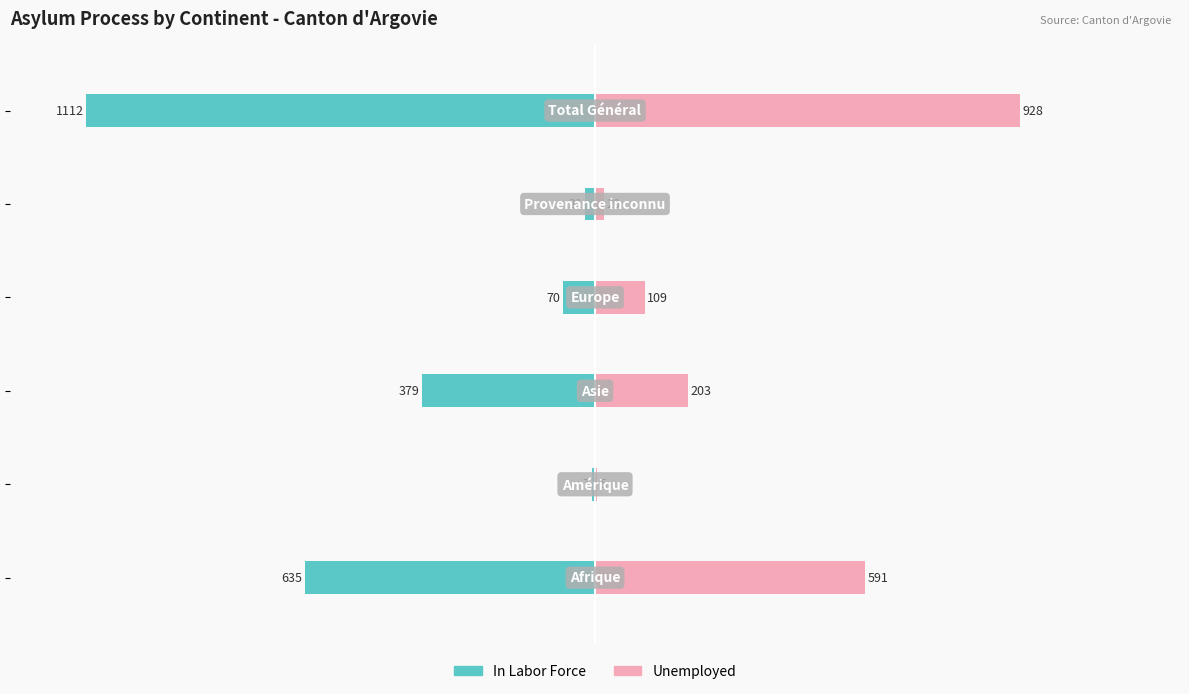

Reading left to right, transcribe all the data shown in this chart.

In Labor Force: −150=-57.1	−100=-0.6	−50=-34.1	0=-6.3	50=-1.9	100=-100.0
Unemployed: −150=53.1	−100=0.4	−50=18.3	0=9.8	50=1.8	100=83.5